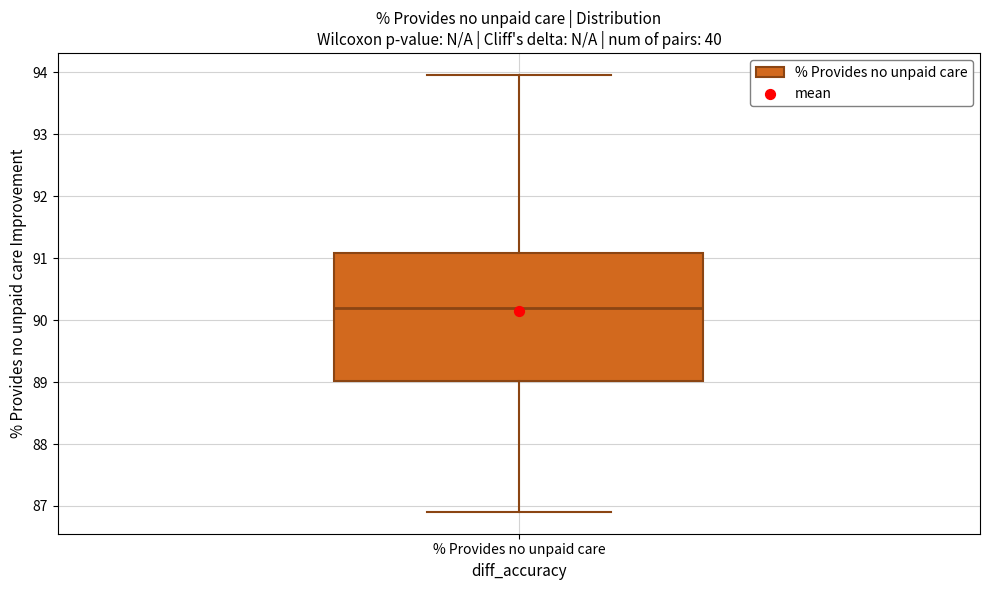

Transcribe this box plot: give where the median line is, the range the box spans, and where the two whiskers end, as read against the y-axis. The values are not printed on the chart, so give them approximately, as read against the axis.

median 90.2, box 89.0 to 91.1, whiskers 86.9 to 94.0